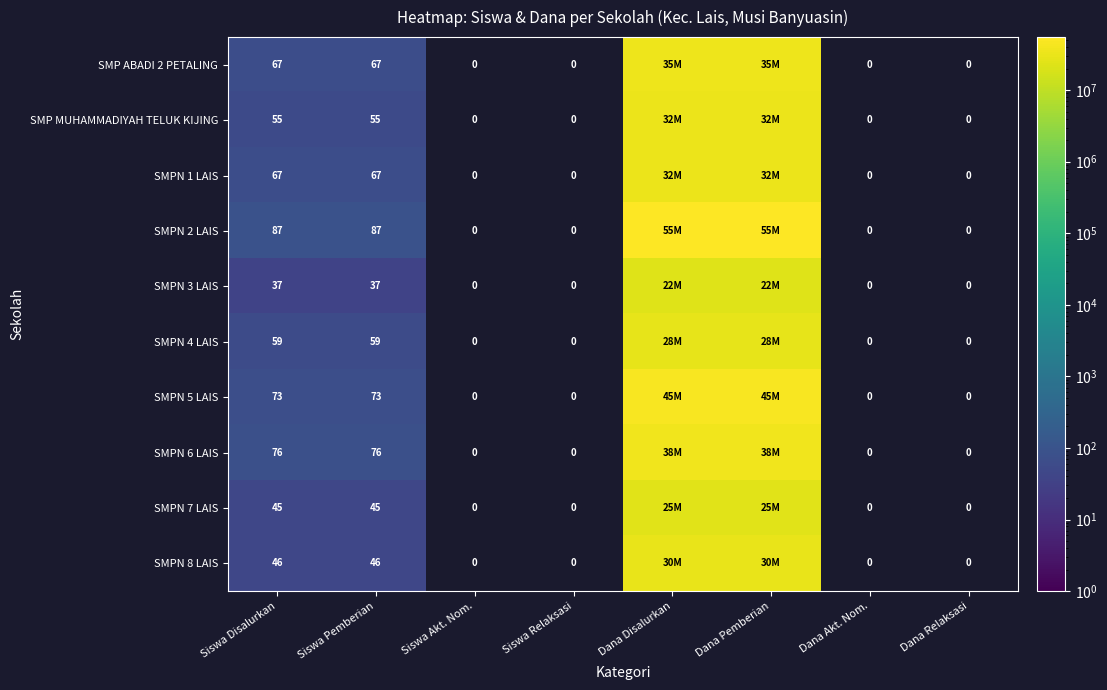

The value of SMPN 7 LAIS at Siswa Pemberian is 45. True or false?

True